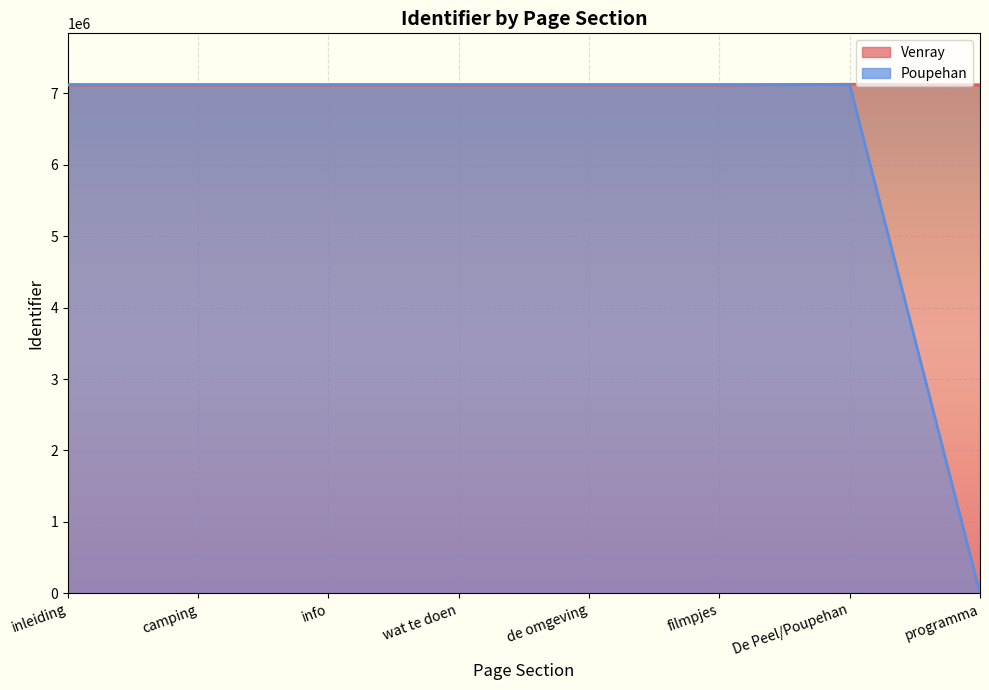

What is the difference between the second highest and minimum values in the Poupehan series?

7121876